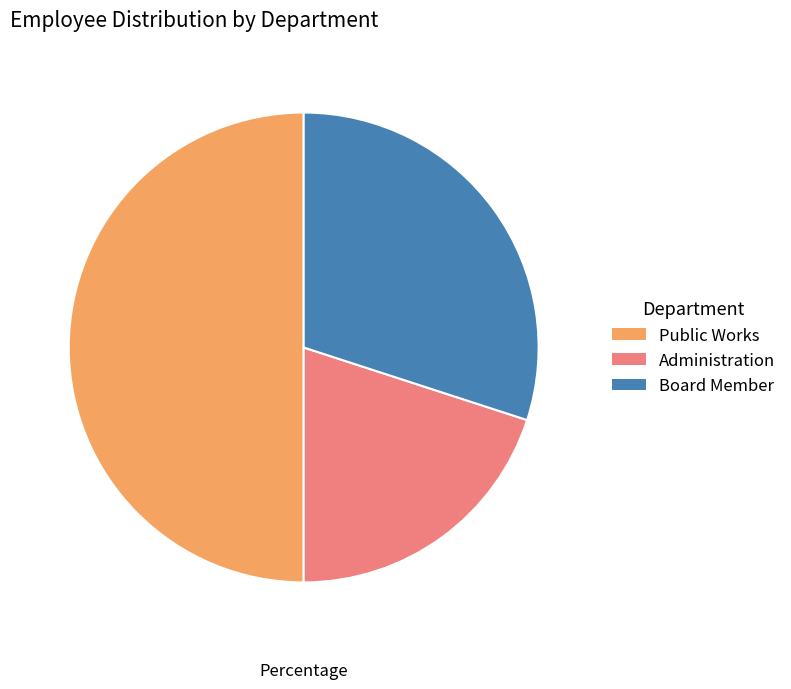

Which category has the smallest portion of the pie?

Administration